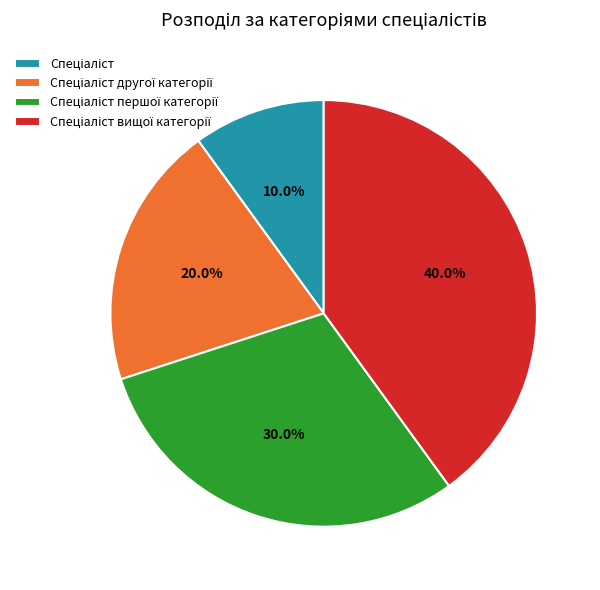

Is there any slice that represents more than half of the pie?

No